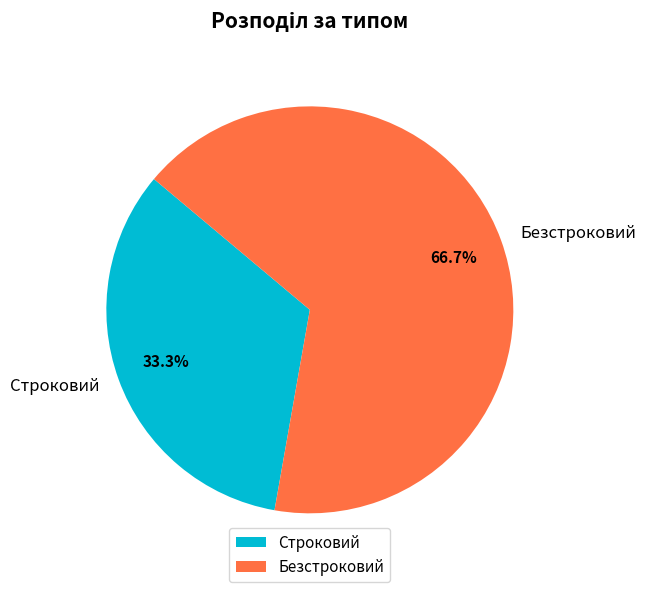

Which category has the biggest portion of the pie?

Безстроковий